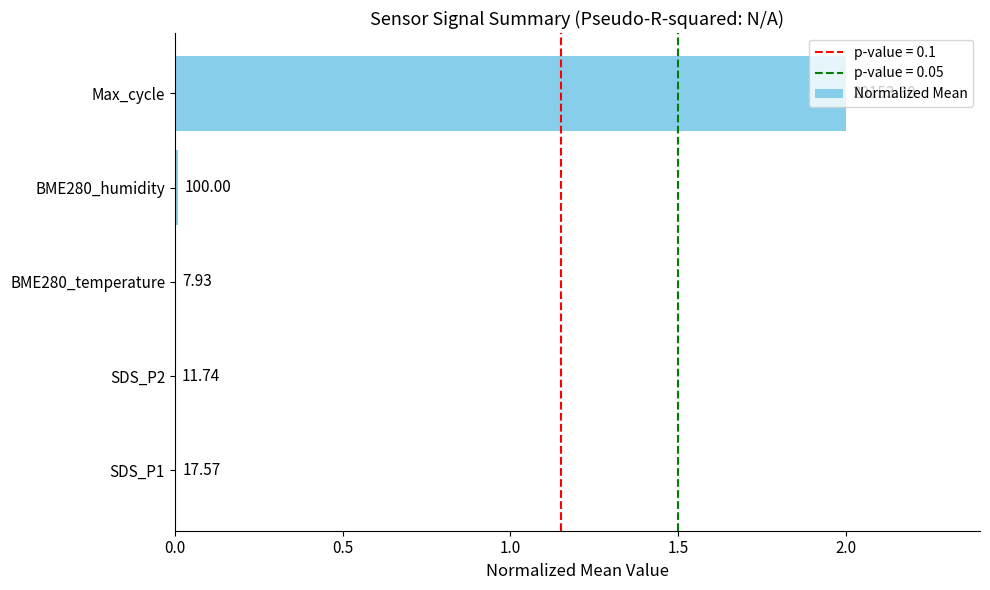

What is the difference between the maximum and second lowest values?

2.0